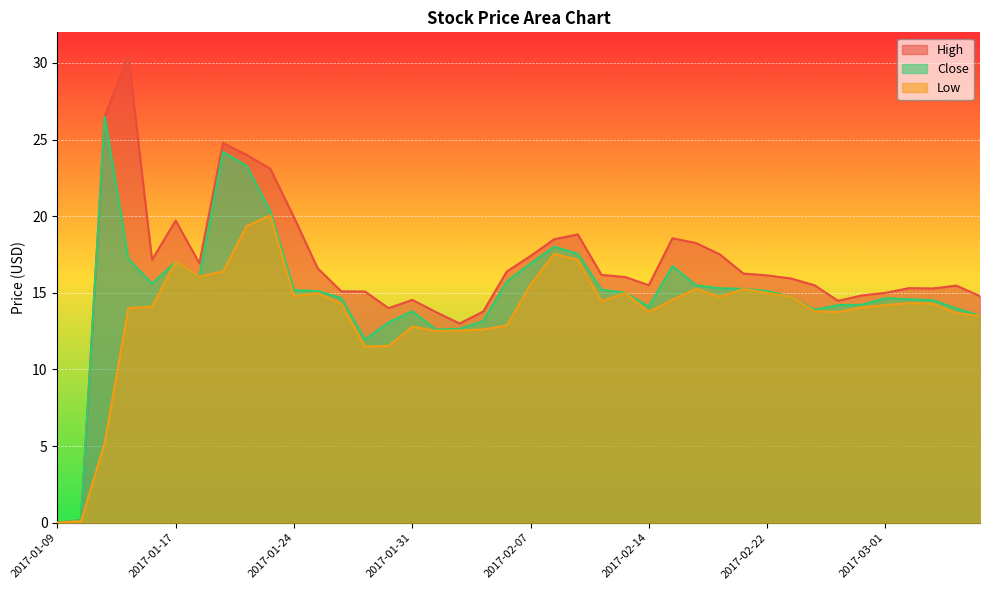

Rank the series by their maximum value, from lowest to highest.

Low, Close, High